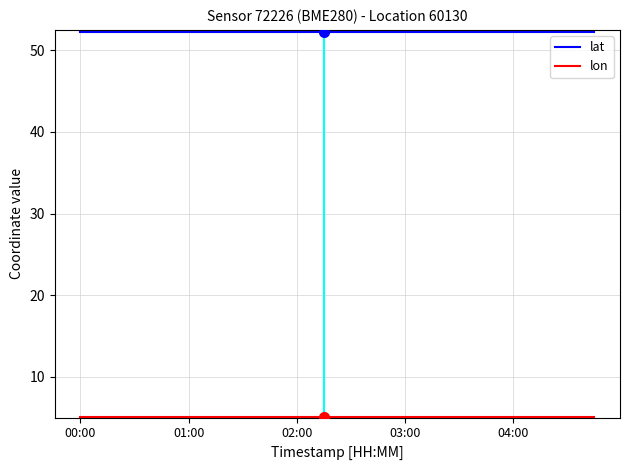

What is the minimum value shown in the chart?

5.0